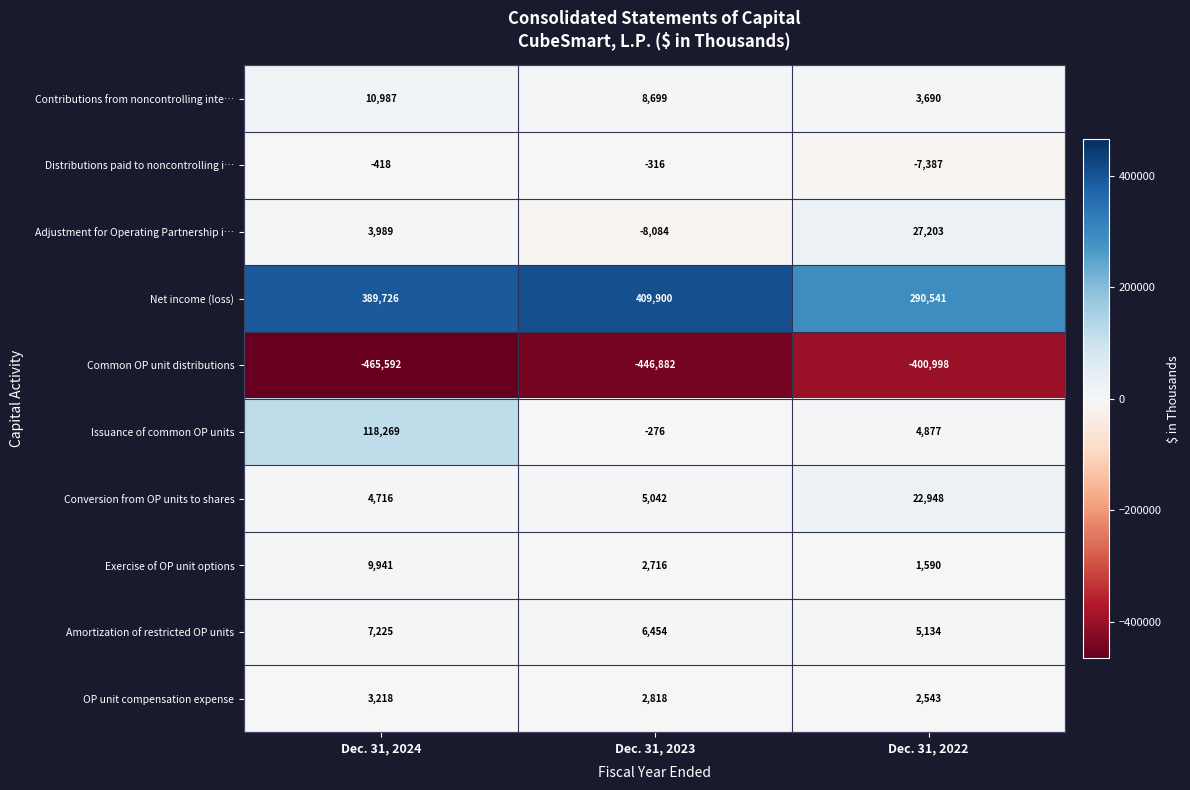

What is the total value across all series at Dec. 31, 2024?

82061